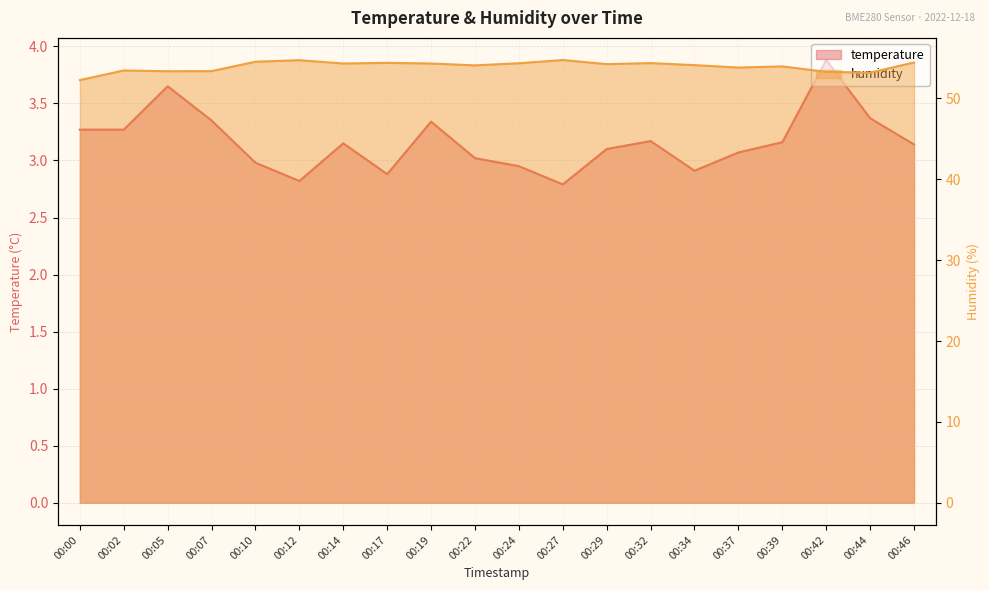

What is the value of the humidity point at the 4th from the left?

53.4